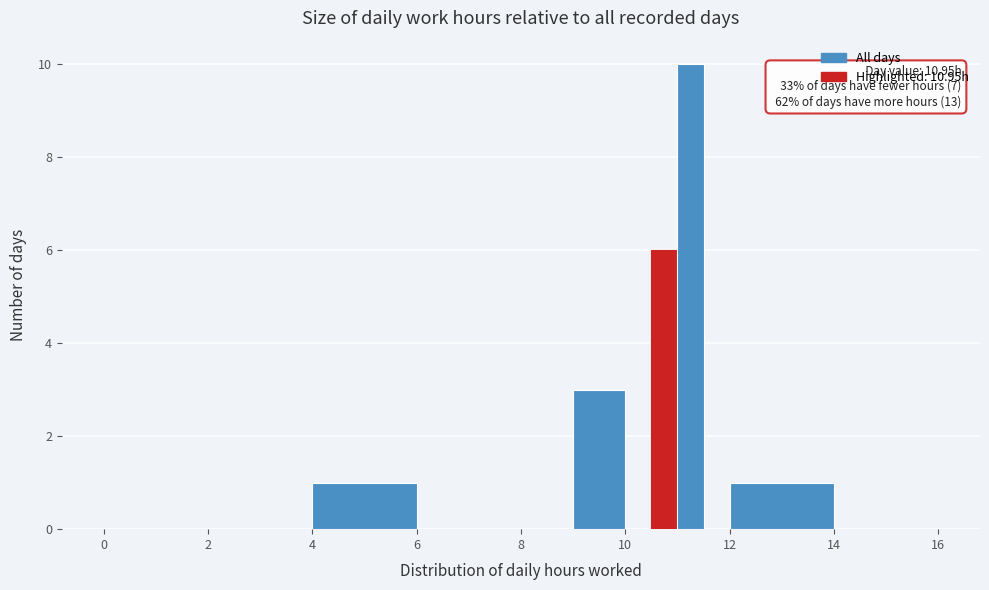

Read against the x-axis, roughly where is the centre of the tallest bar?

11.2